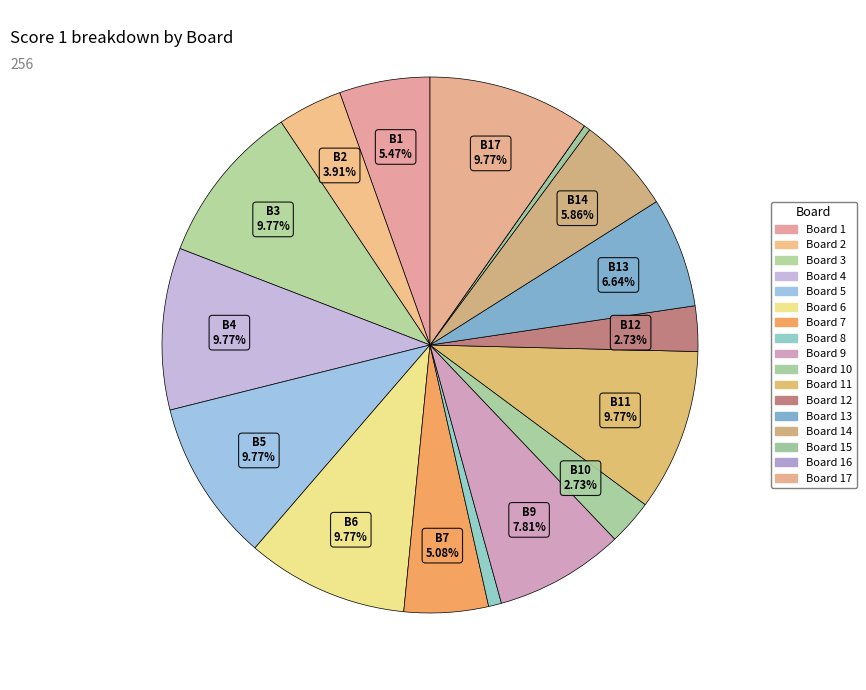

How many slices are in this pie chart?

17